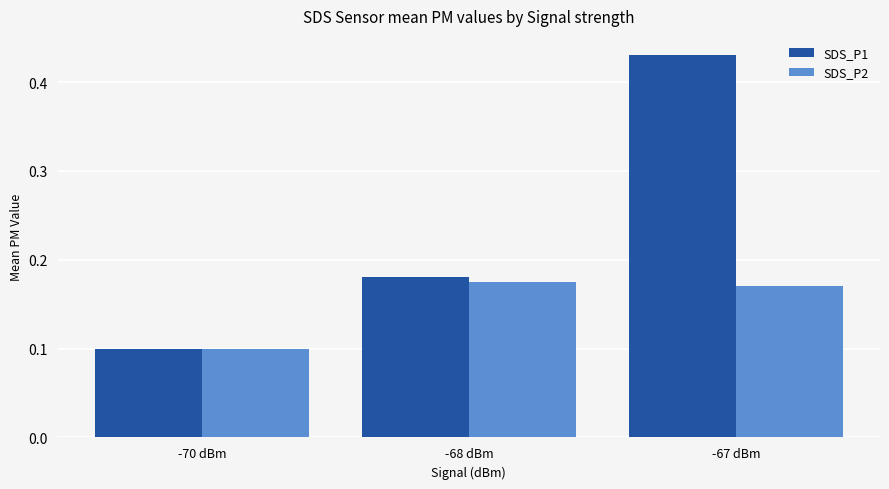

What is the sum of the SDS_P2 values at -68 dBm and -70 dBm?

0.3